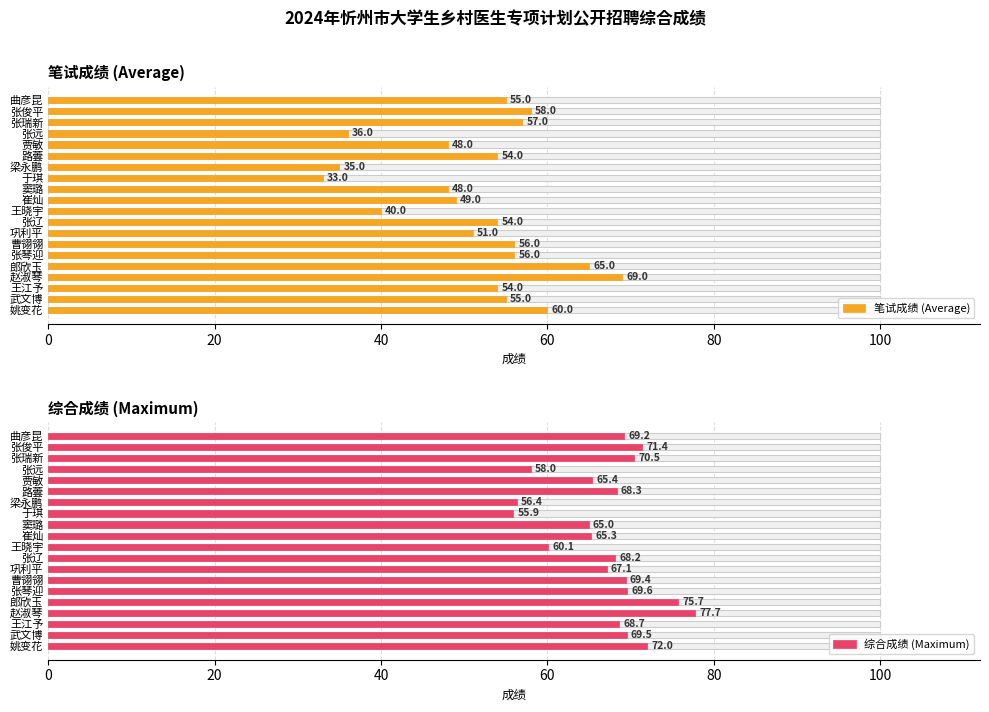

The value of 笔试成绩 (Average) at 曲彦昆 is 33.3. True or false?

False